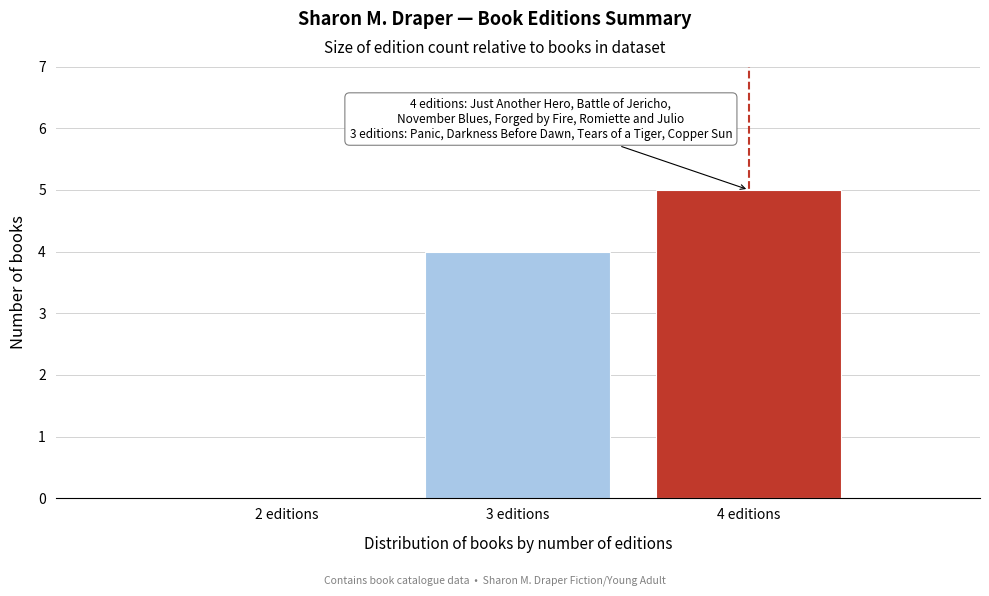

Reading right to left, what are all the values shown in this chart?

4 editions=5	3 editions=4	2 editions=0